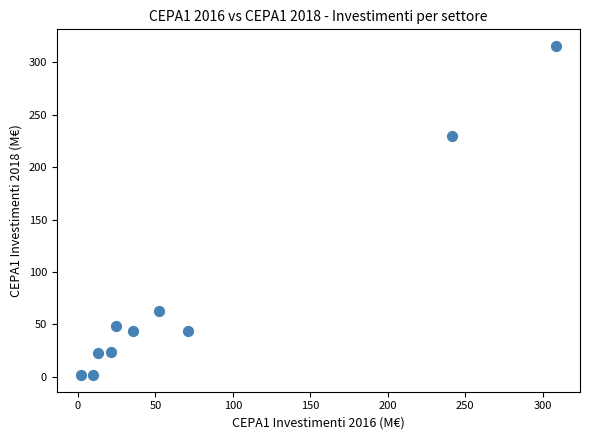

What Y value in the scatter plot is closest to 158?

229.3